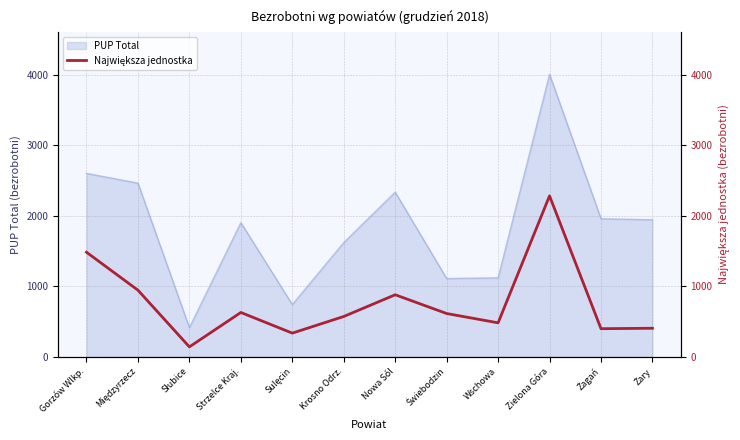

Which label corresponds to the largest value in the chart?

Zielona Góra